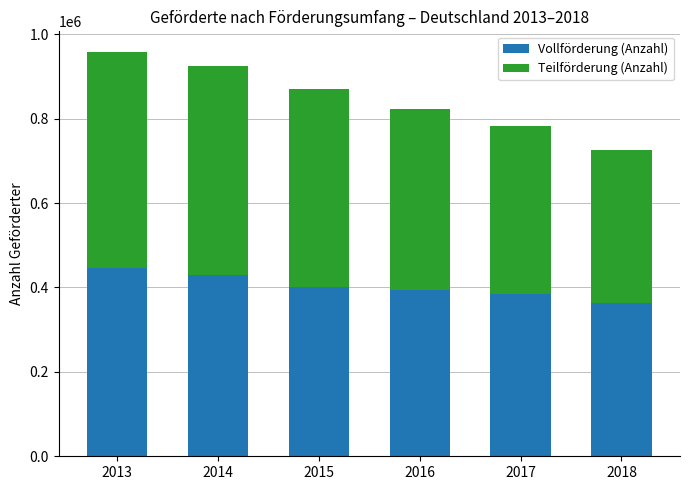

What is the total value across all series at 2015?

870455